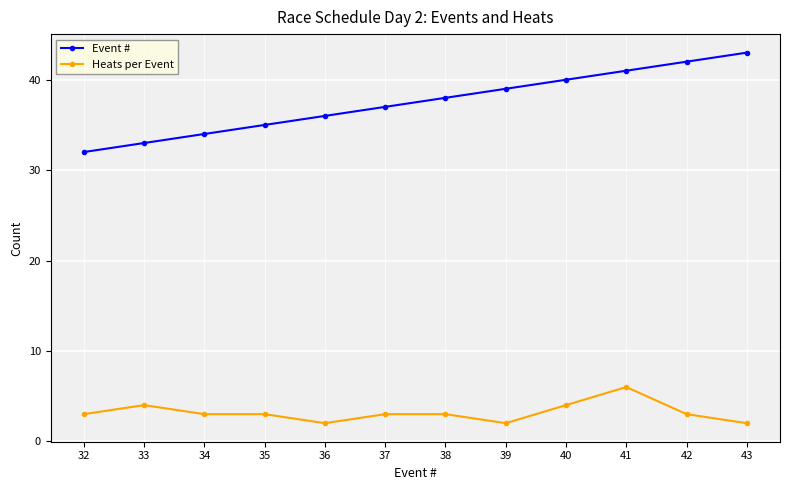

Reading left to right, extract all data points from this chart.

Event #: 32	33	34	35	36	37	38	39	40	41	42	43
Heats per Event: 3	4	3	3	2	3	3	2	4	6	3	2